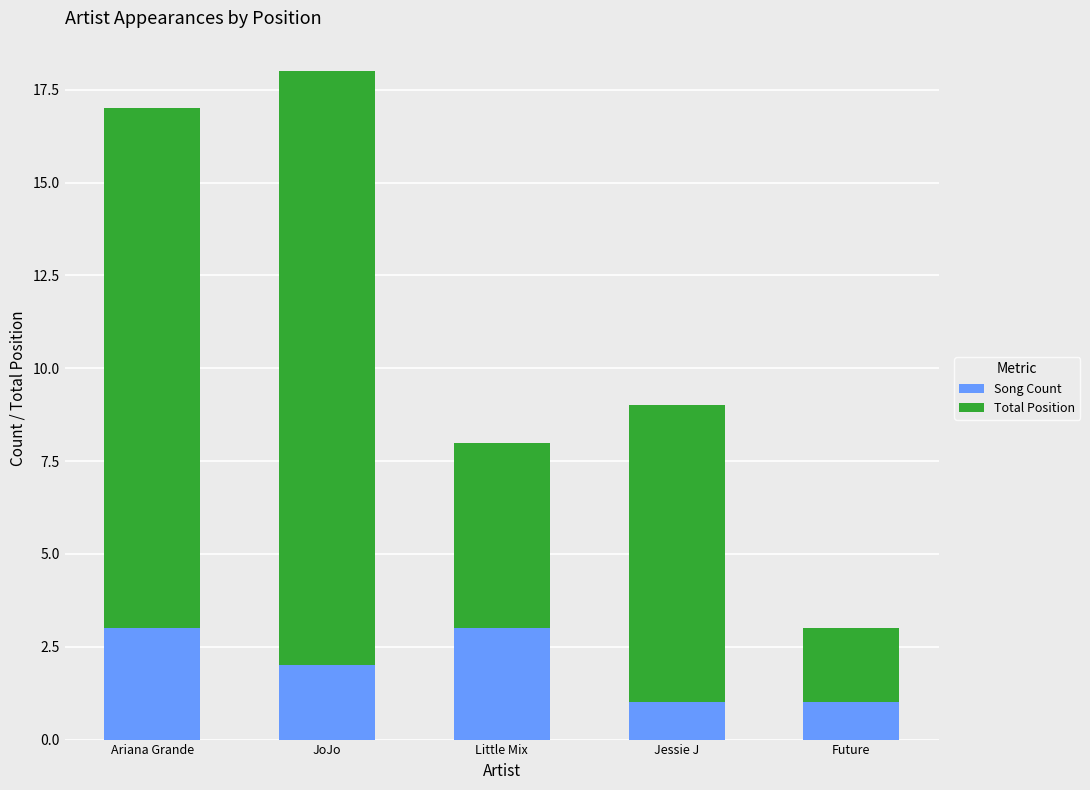

What is the approximate value of Song Count at Little Mix?

3